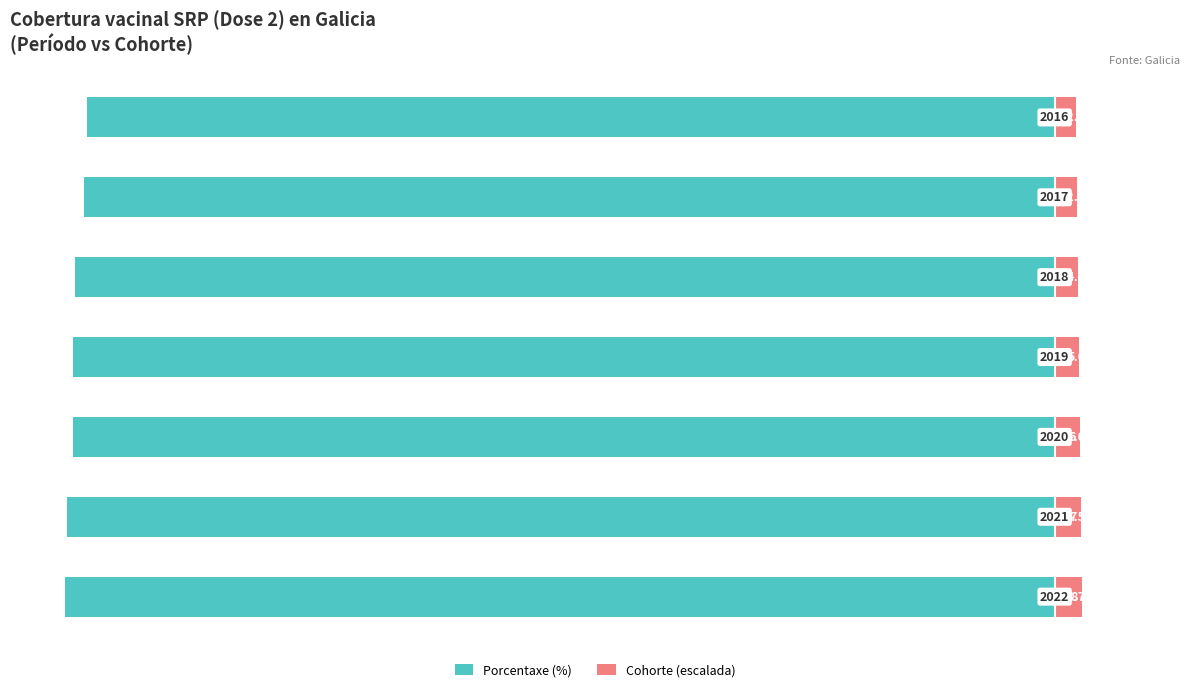

Reading left to right, transcribe all the data shown in this chart.

Porcentaxe (%): 0=-94.7	1=-94.5	2=-94.0	3=-94.0	4=-93.8	5=-92.9	6=-92.6
Cohorte (escalada): 0=2.6	1=2.5	2=2.4	3=2.3	4=2.2	5=2.1	6=2.0